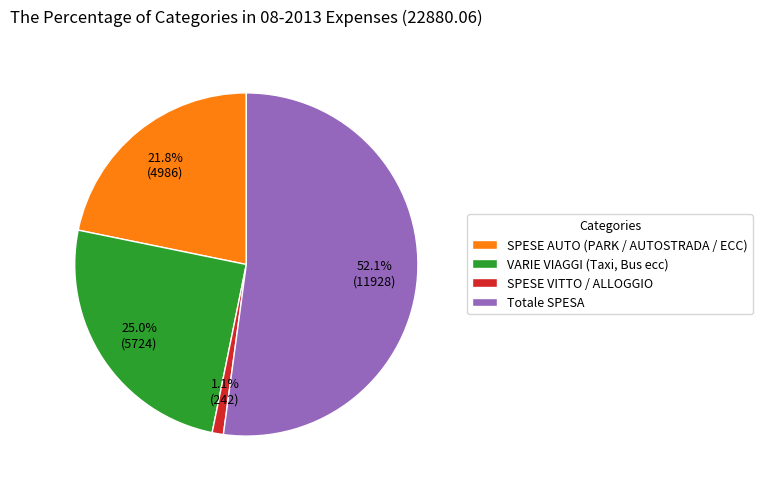

What percentage do SPESE AUTO (PARK / AUTOSTRADA / ECC) and VARIE VIAGGI (Taxi, Bus ecc) together represent?

46.8%